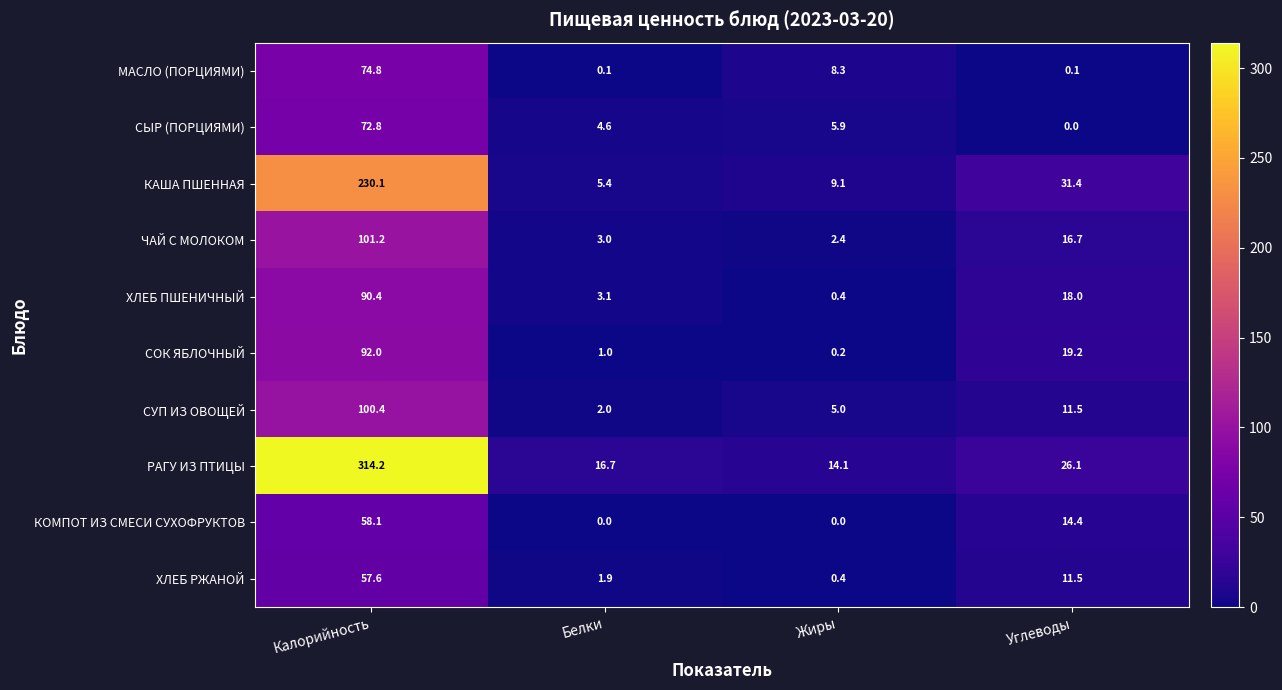

What is the sum of all КАША ПШЕННАЯ values?

276.0